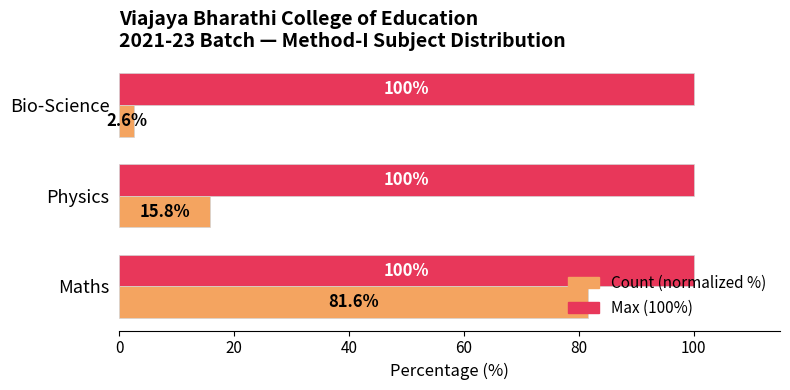

What is the highest value of the Max (100%) series?

100.0